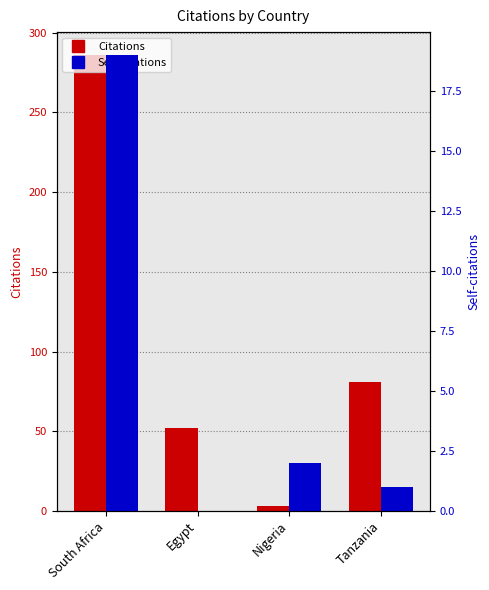

Which has a higher value, Nigeria or Tanzania?

Tanzania